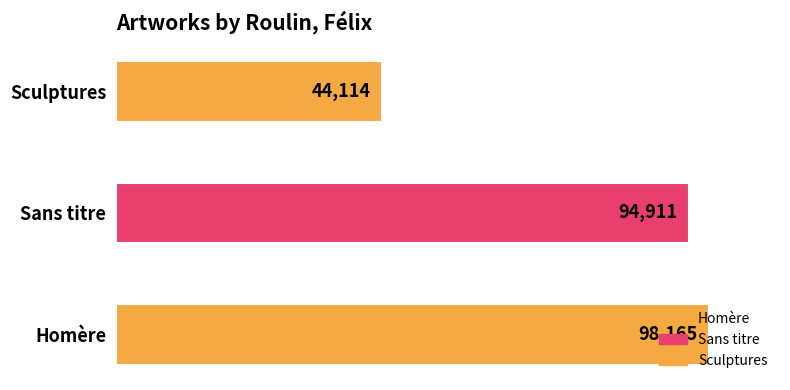

Which has a higher value, Sans titre or Homère?

Homère